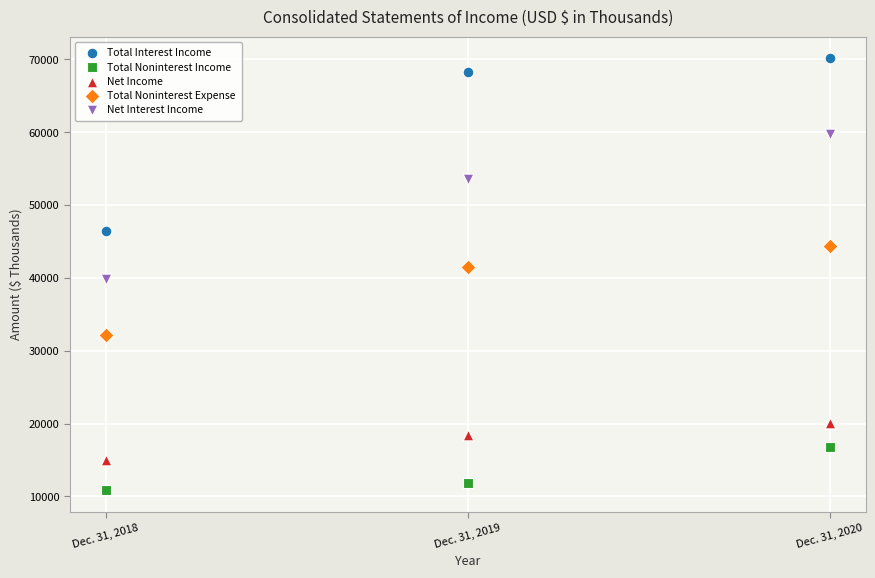

Which series has the largest Y range (max minus min)?

Total Interest Income